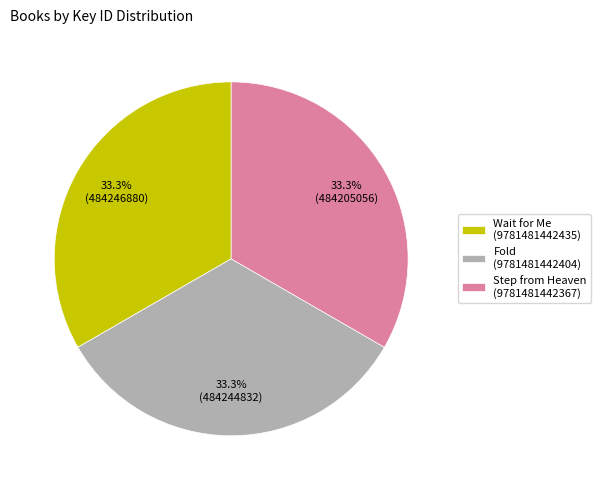

To the nearest percent, what percentage of the pie is Fold (9781481442404)?

33%